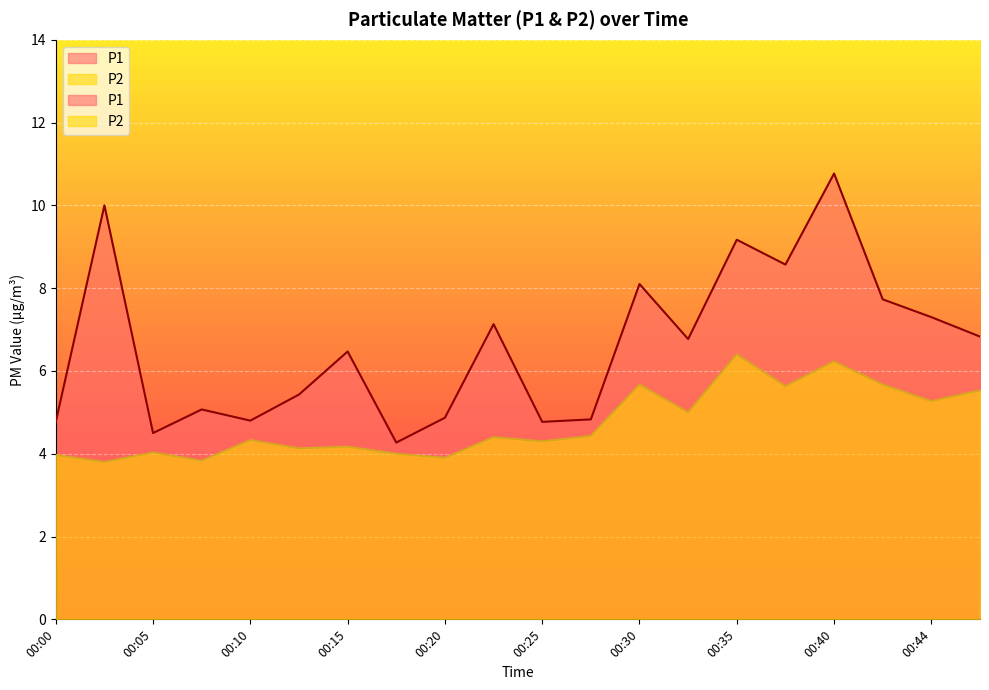

List the labels in order of P2 value, largest first.

00:35, 00:40, 00:30, 00:42, 00:37, 00:47, 00:44, 00:32, 00:27, 00:22, 00:10, 00:25, 00:15, 00:13, 00:05, 00:18, 00:00, 00:20, 00:08, 00:03